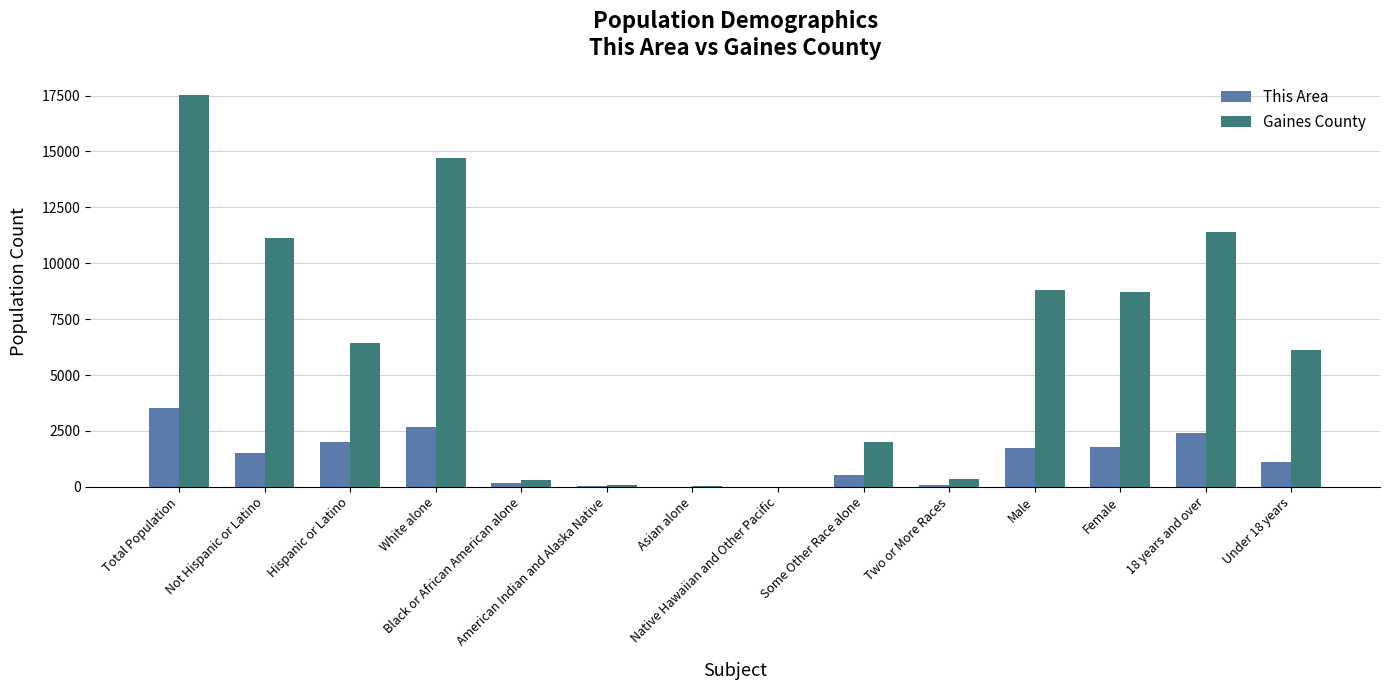

At which category is the sum across all series the highest?

Total Population